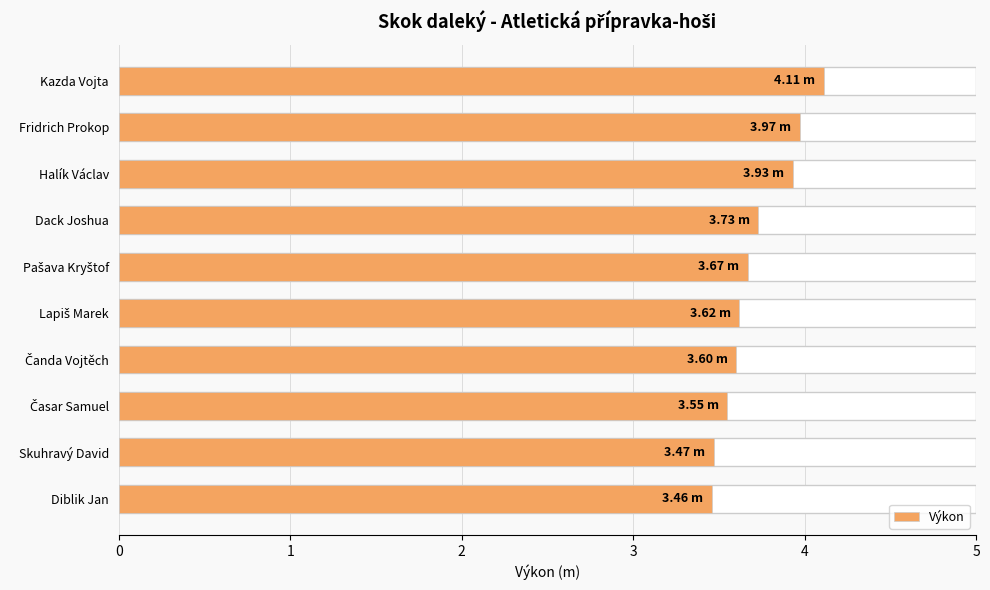

List the labels in order of value, largest first.

Kazda Vojta, Fridrich Prokop, Halík Václav, Dack Joshua, Pašava Kryštof, Lapiš Marek, Čanda Vojtěch, Časar Samuel, Skuhravý David, Diblik Jan